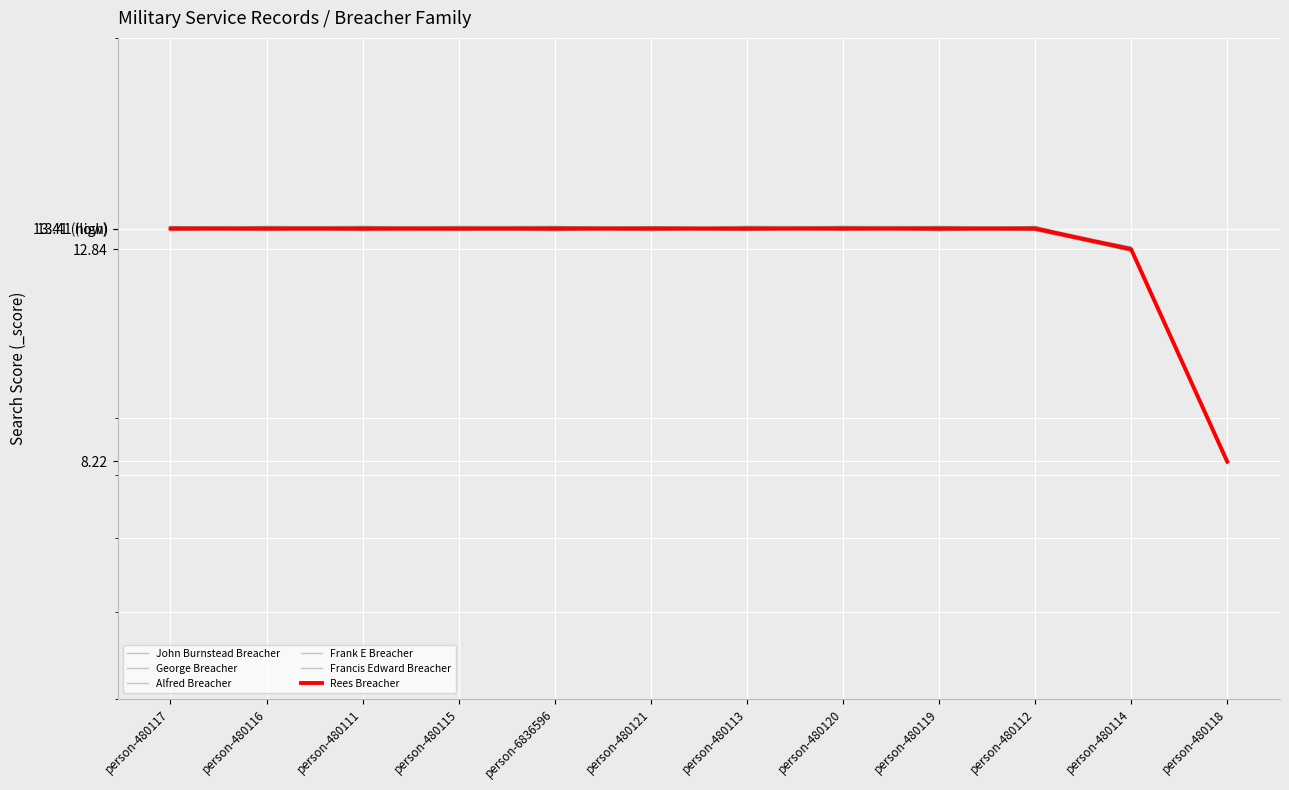

What is the sum of all Rees Breacher values?

155.1